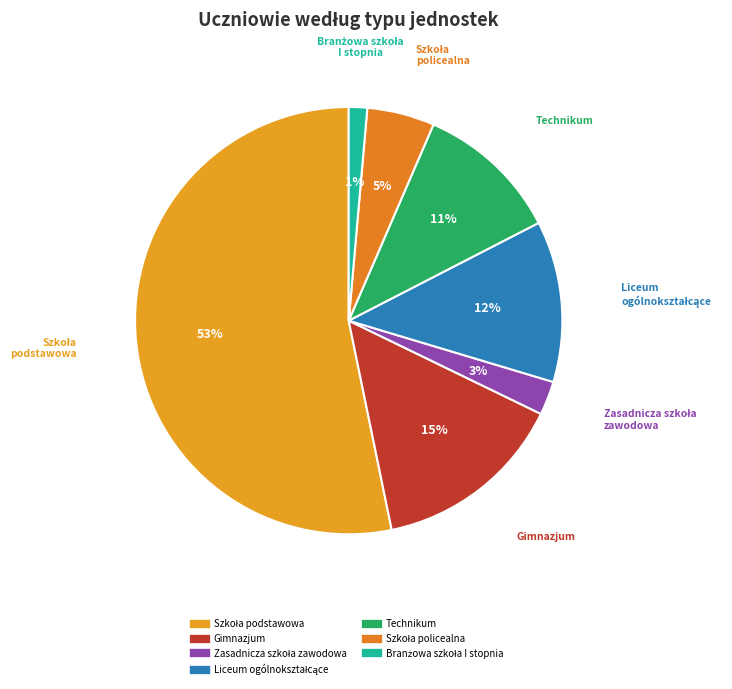

Rank the categories by value from lowest to highest.

Branżowa szkoła I stopnia, Zasadnicza szkoła zawodowa, Szkoła policealna, Technikum, Liceum ogólnokształcące, Gimnazjum, Szkoła podstawowa